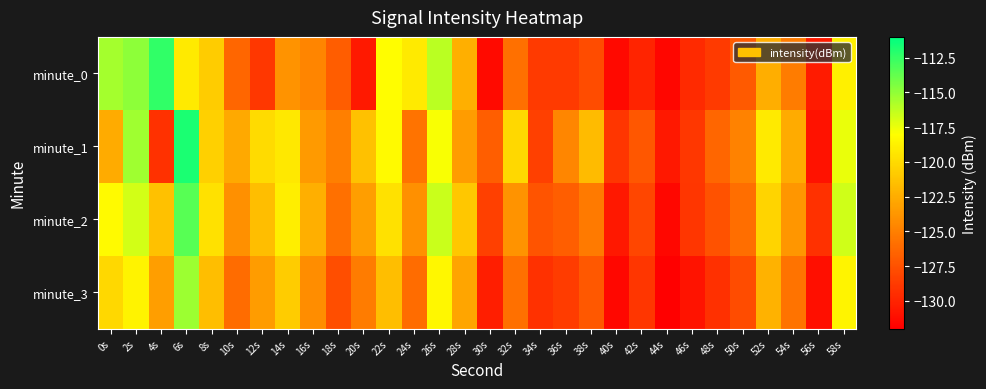

Which series has the largest range (max minus min)?

minute_0